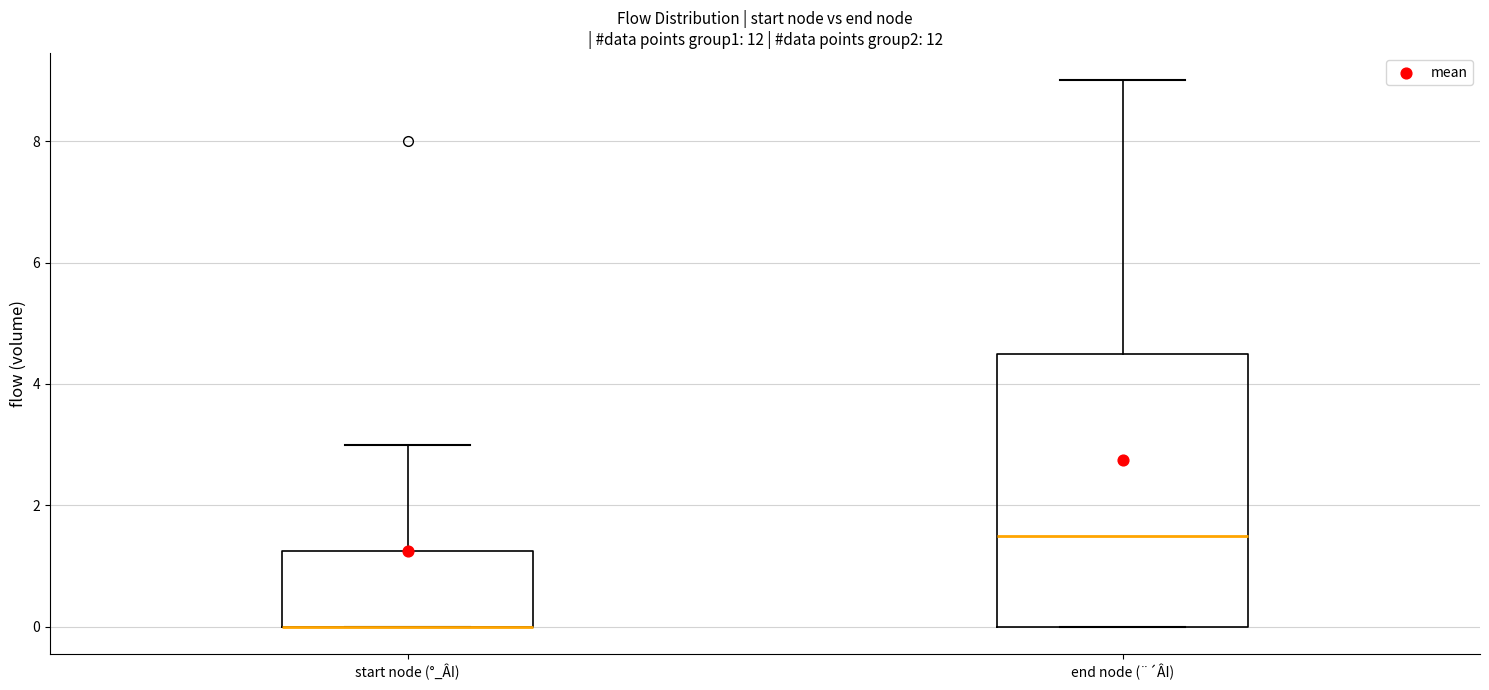

Reading left to right, transcribe this box plot: for each box, give where its median line is, the range the box spans, and where its two whiskers end, as read against the y-axis. The values are not printed on the chart, so give them approximately, as read against the axis.

start node (°_ÂI): median 0.0 (drawn on the box's lower edge), box 0.0 to 1.2, whiskers 0.0 to 3.0
end node (¨´ÂI): median 1.6, box 0.0 to 4.6, whiskers 0.0 to 9.0